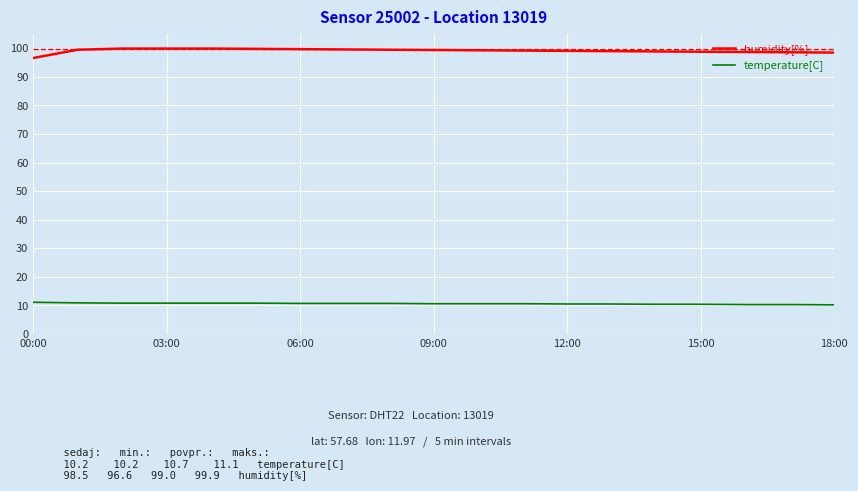

What is the difference between the maximum and minimum values in the humidity[%] series?

3.3